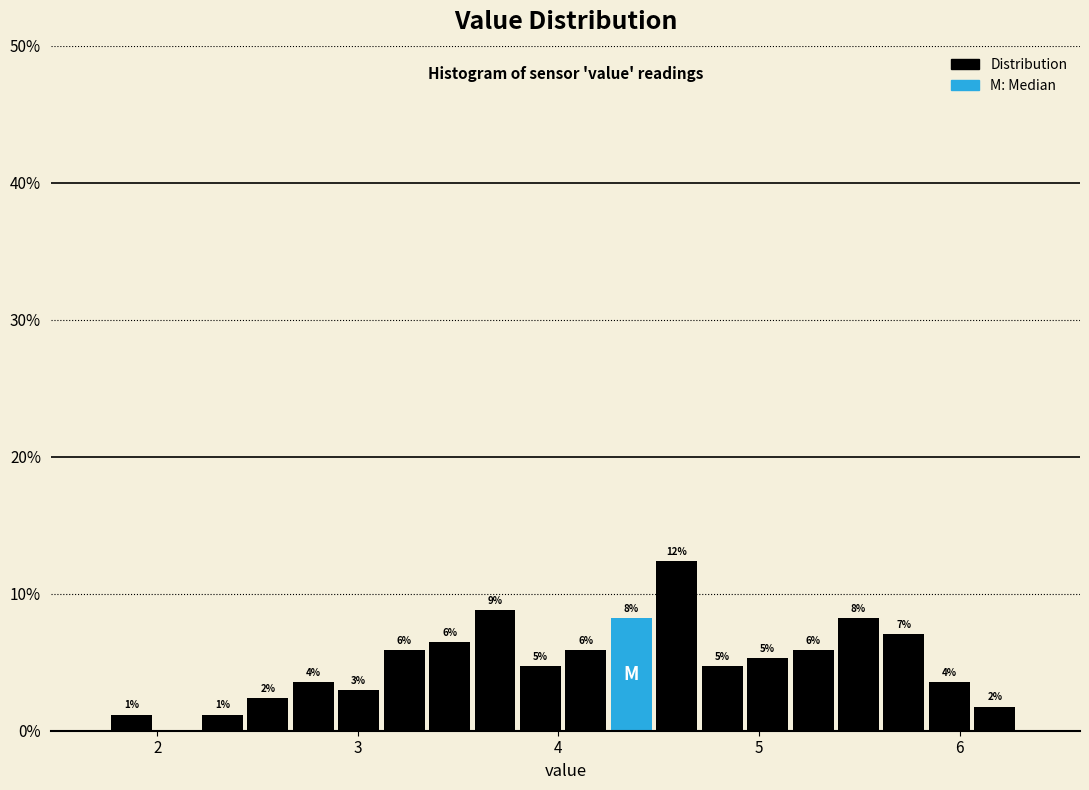

Read against the x-axis, roughly where is the centre of the tallest bar?

4.6